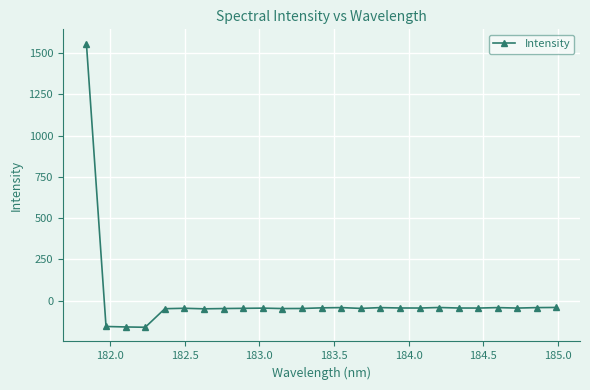

How many data points are less than -44?

13